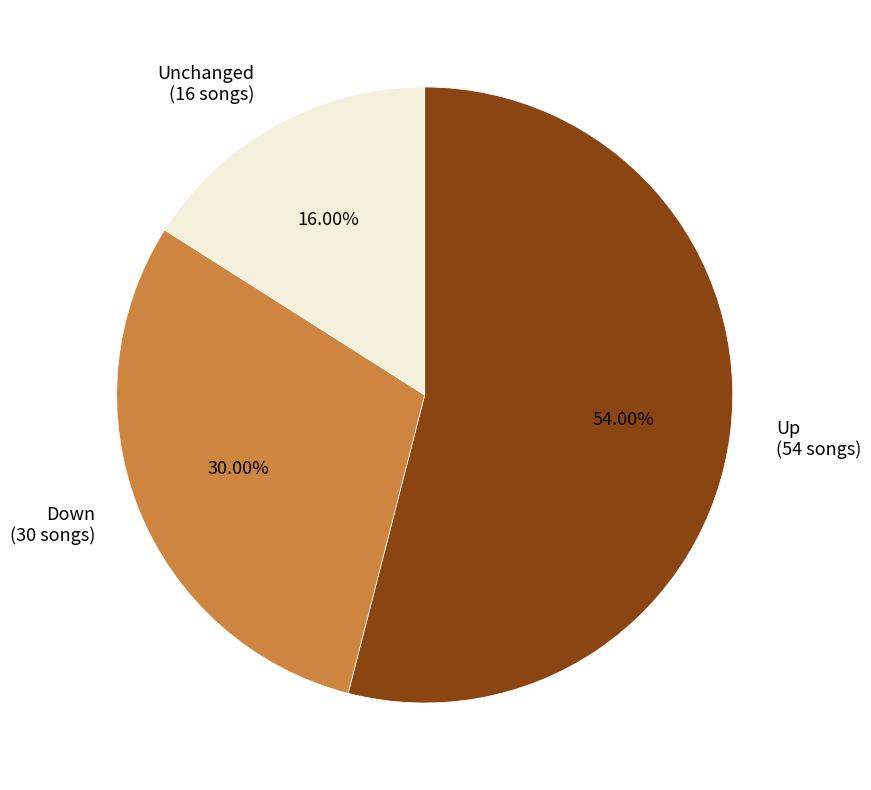

Is the sum of Down (30 songs) and Unchanged (16 songs) greater than half?

No